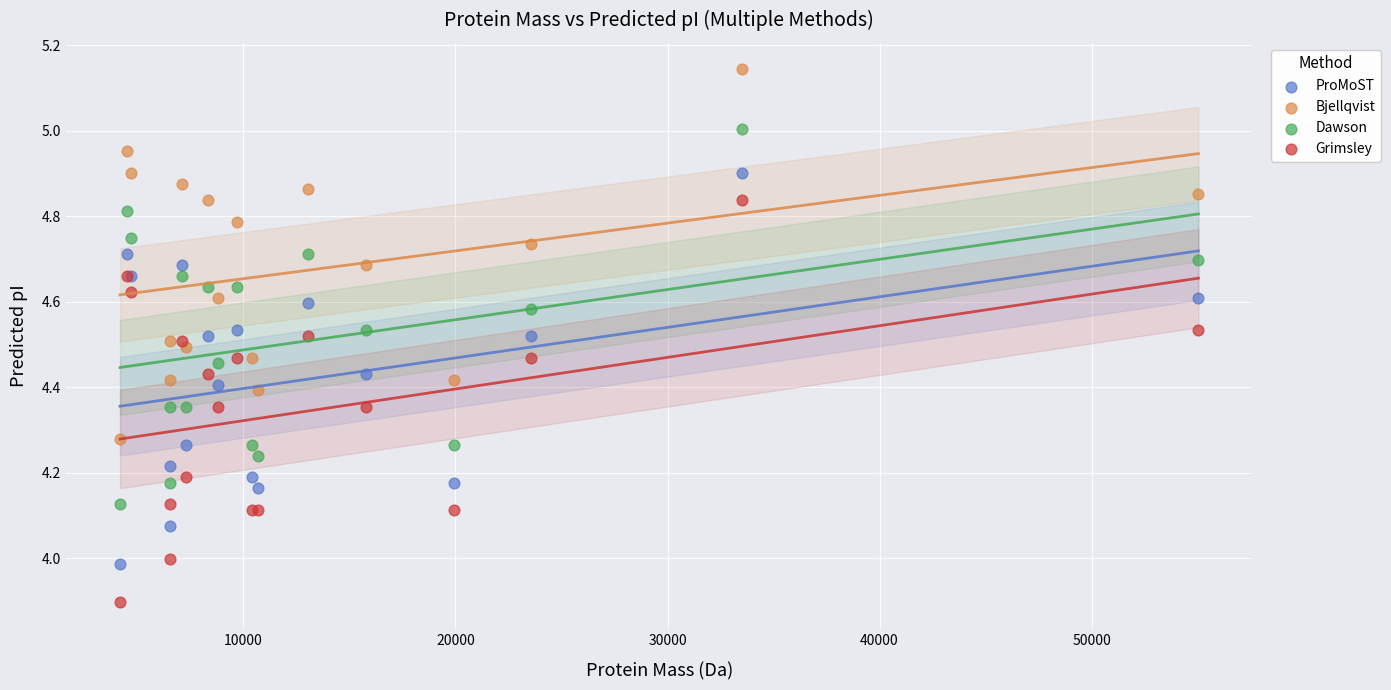

Which series contains the lowest Y value?

Grimsley